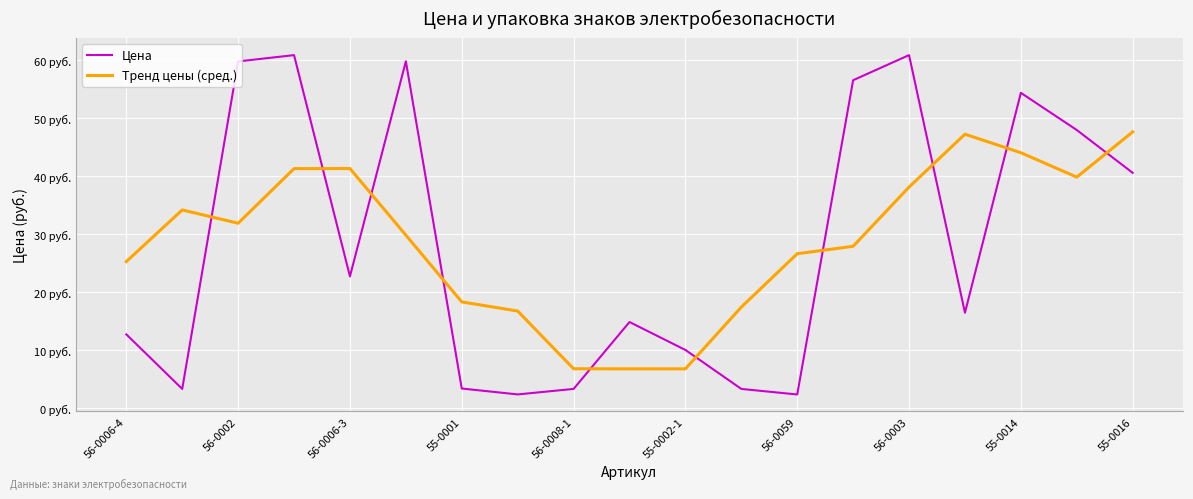

How many times do Тренд цены (сред.) and Цена cross each other?

10